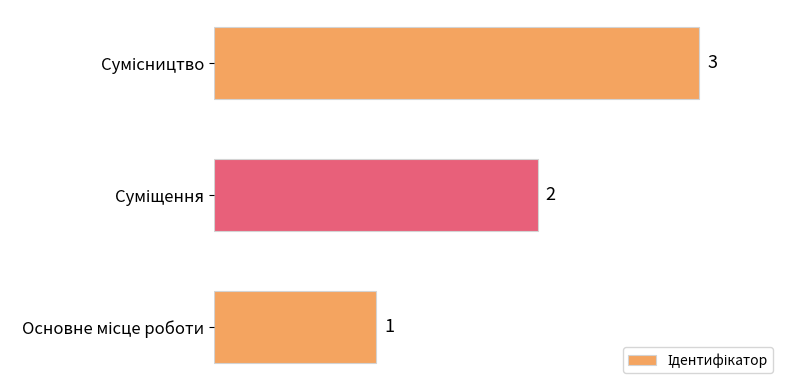

How many categories are shown in the chart?

3